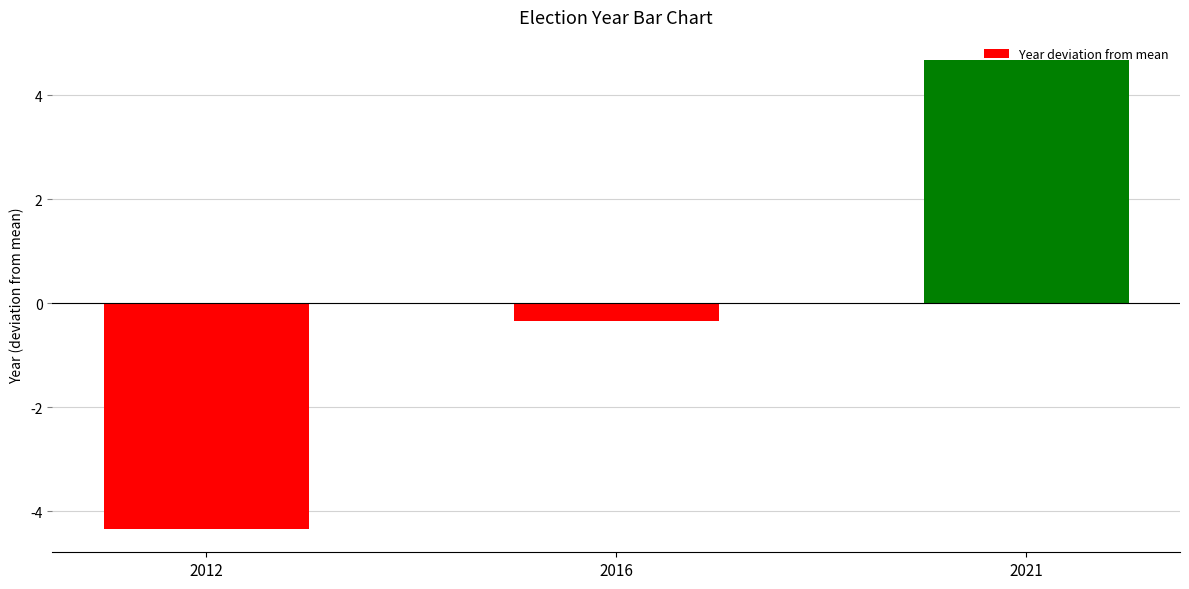

How many positive values are there?

1